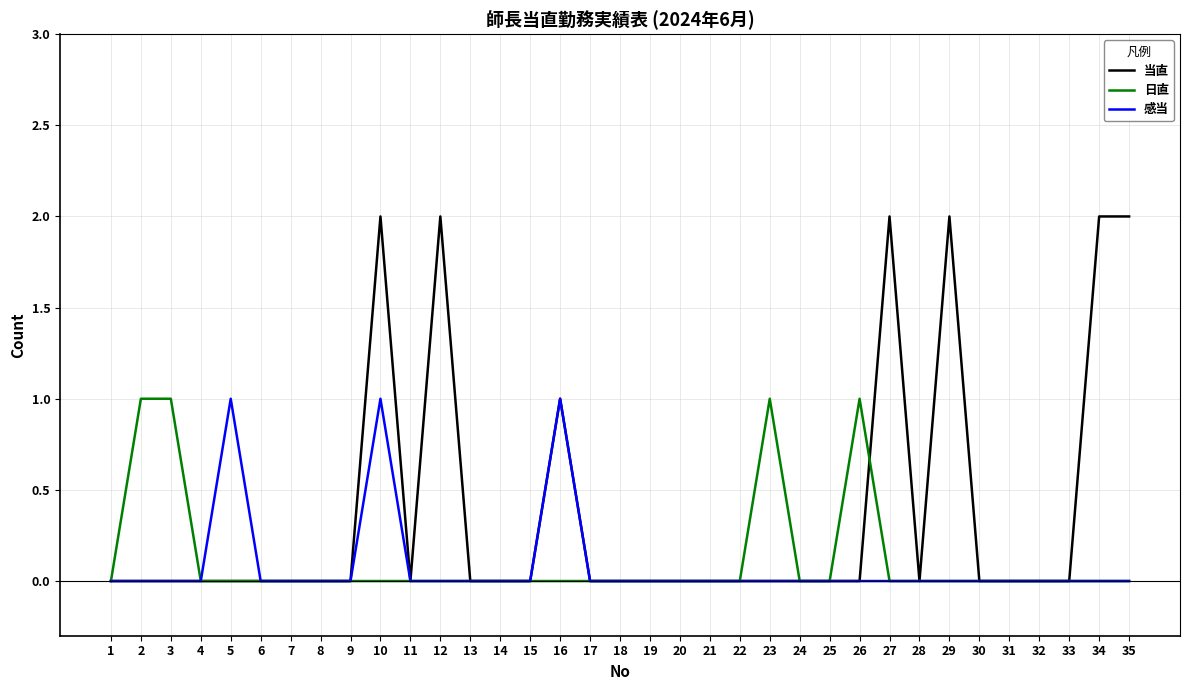

Reading left to right, what are all the values shown in this chart?

当直: 0	0	0	0	0	0	0	0	0	2	0	2	0	0	0	1	0	0	0	0	0	0	0	0	0	0	2	0	2	0	0	0	0	2	2
日直: 0	1	1	0	0	0	0	0	0	0	0	0	0	0	0	0	0	0	0	0	0	0	1	0	0	1	0	0	0	0	0	0	0	0	0
感当: 0	0	0	0	1	0	0	0	0	1	0	0	0	0	0	1	0	0	0	0	0	0	0	0	0	0	0	0	0	0	0	0	0	0	0